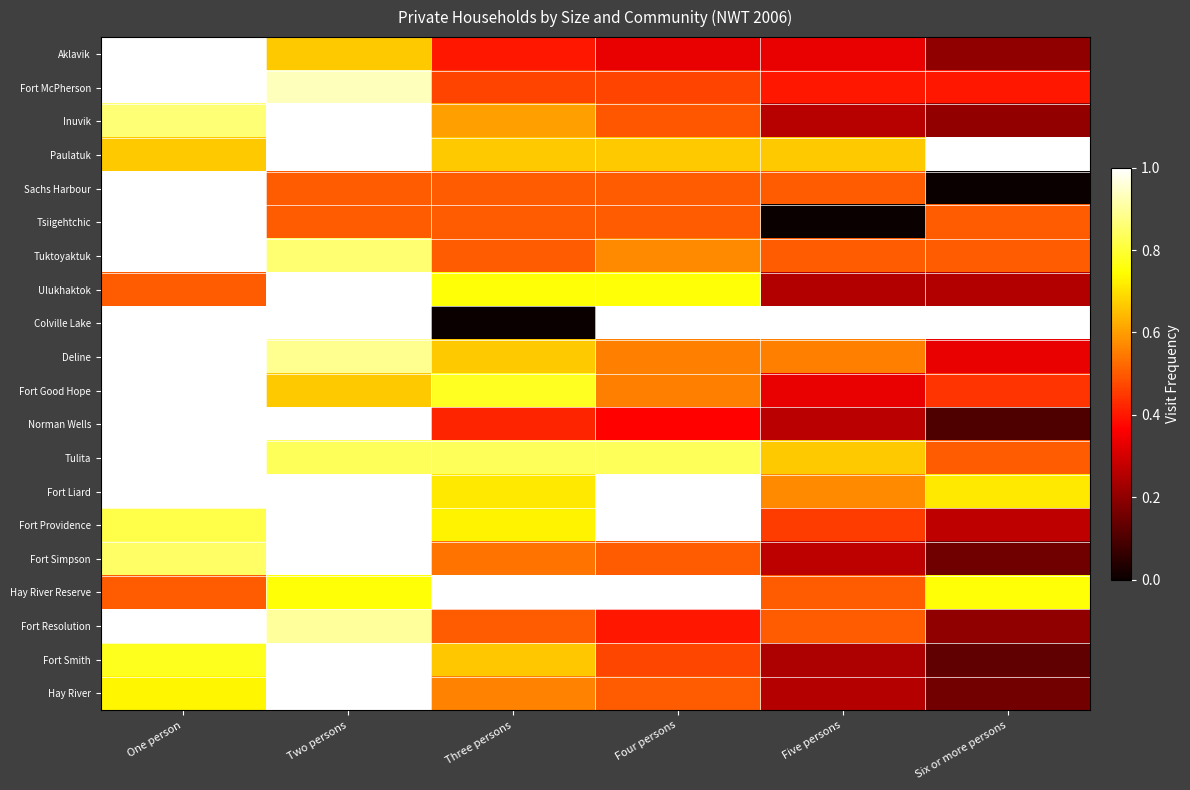

At how many categories does at least one series exceed 0?

6